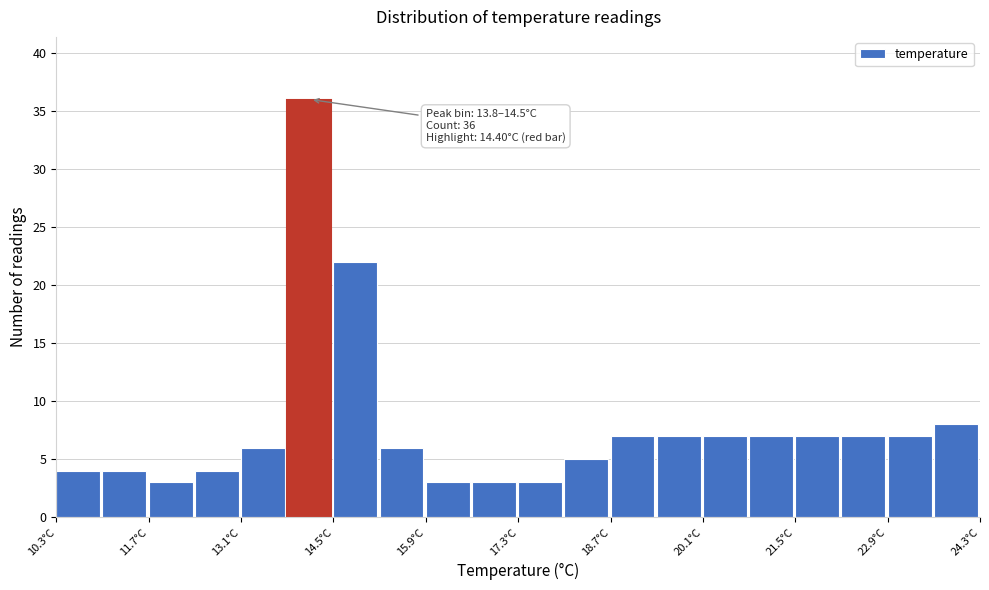

Read against the x-axis, roughly where is the centre of the tallest bar?

14.2